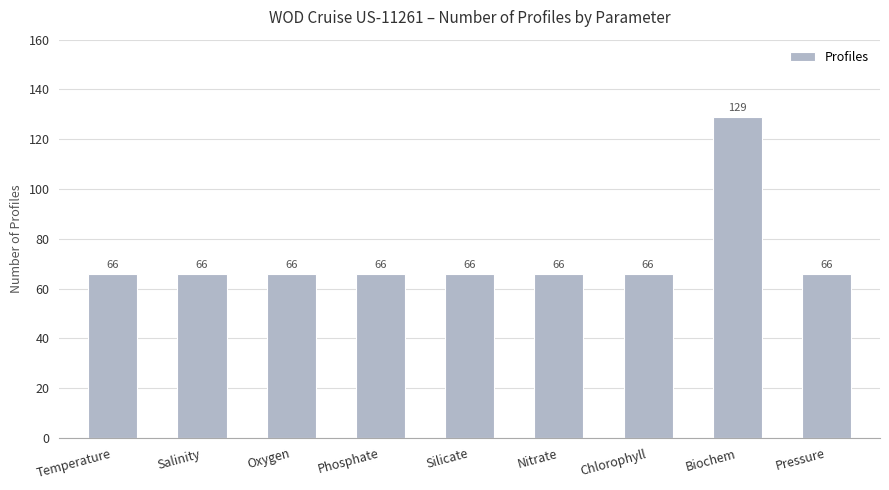

What is the average value?

73